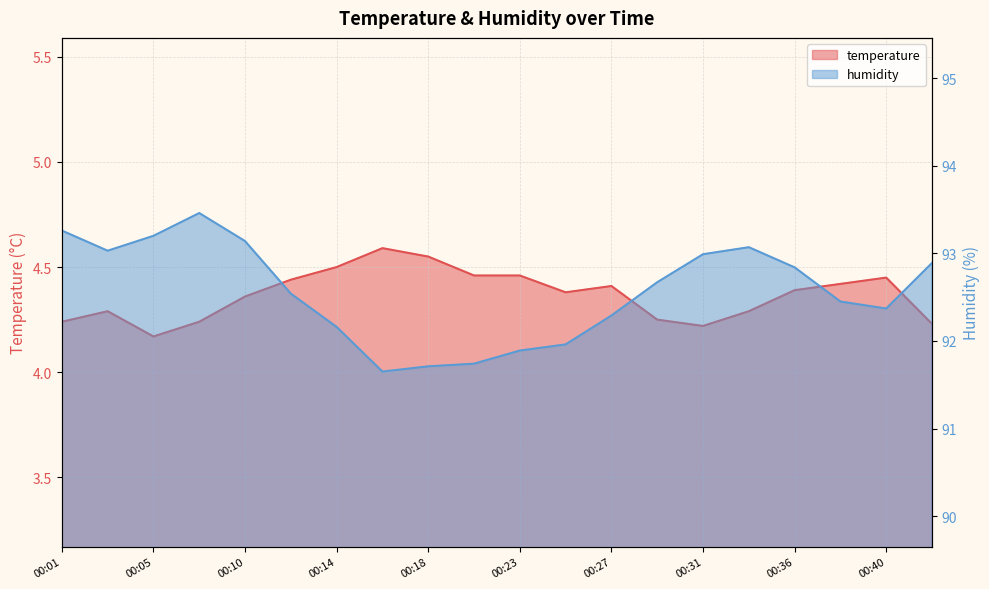

What is the greatest value displayed?

93.5